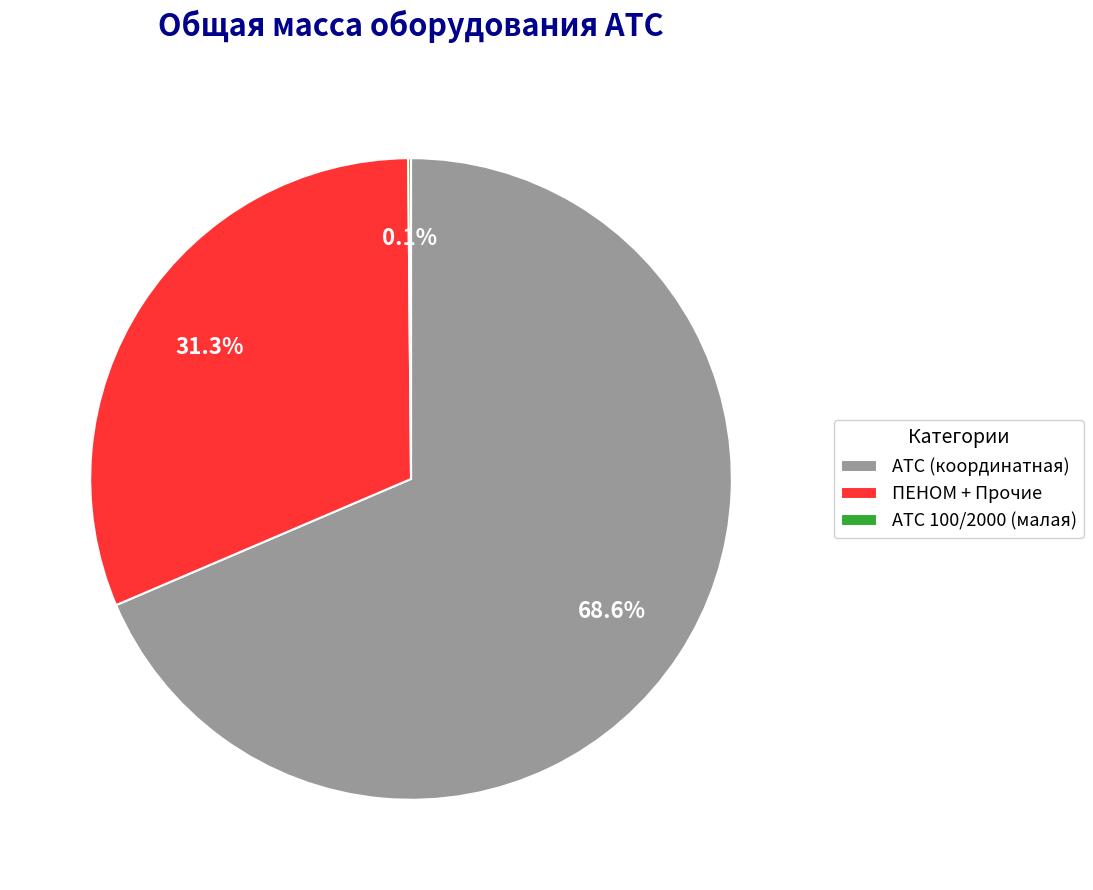

What is the largest slice in the pie chart?

АТС (координатная)